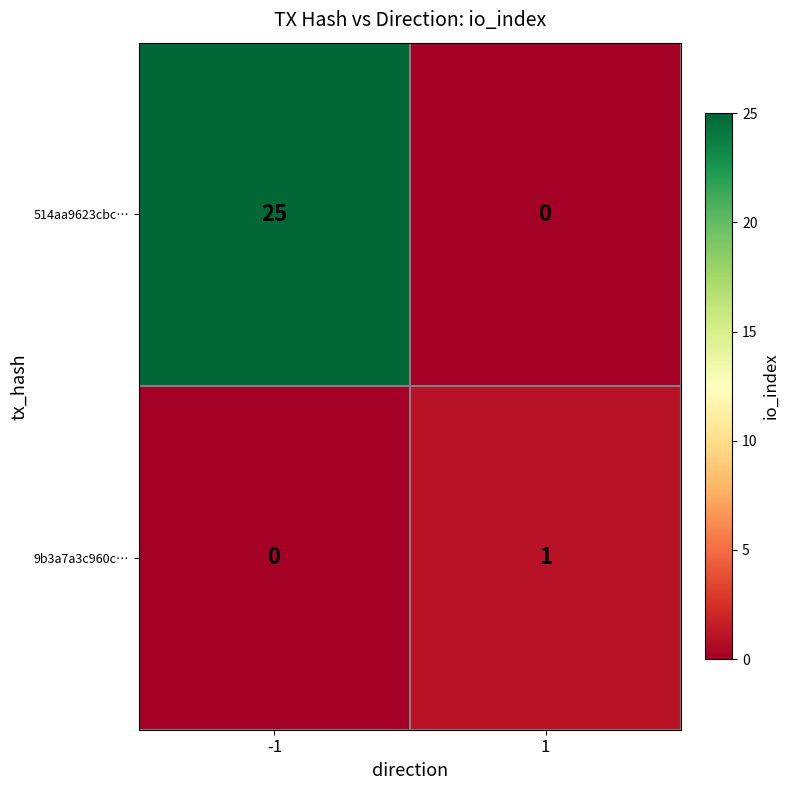

List the series in order of their overall mean, lowest first.

9b3a7a3c960c…, 514aa9623cbc…